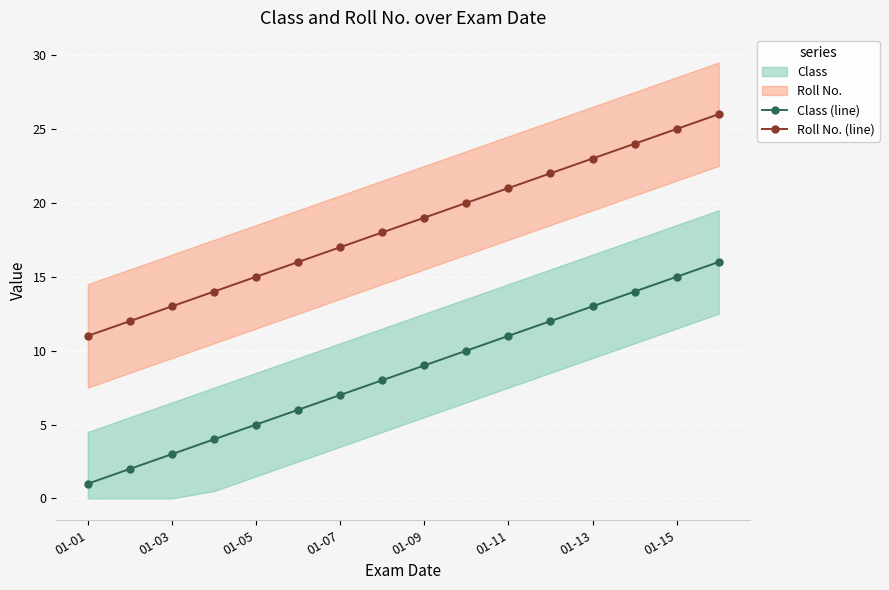

Which series has the widest spread of values?

Class (line)